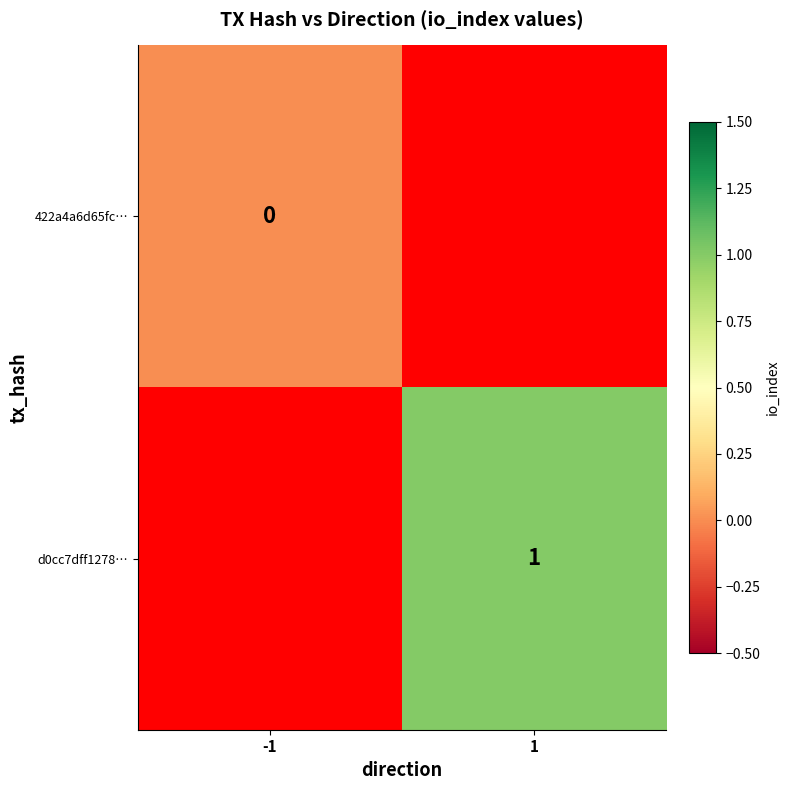

At how many categories does at least one series exceed 0?

1